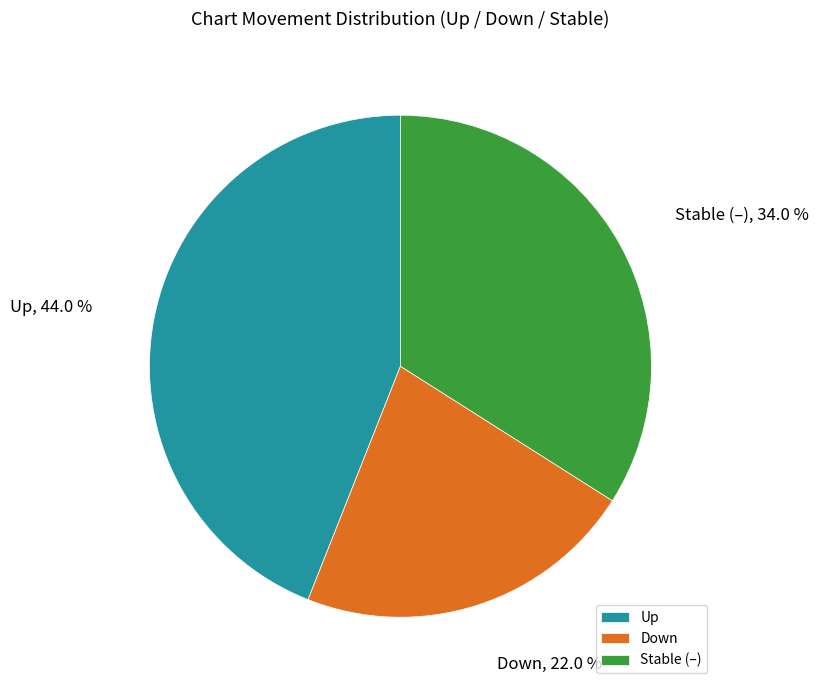

Is Down the majority of the pie?

No